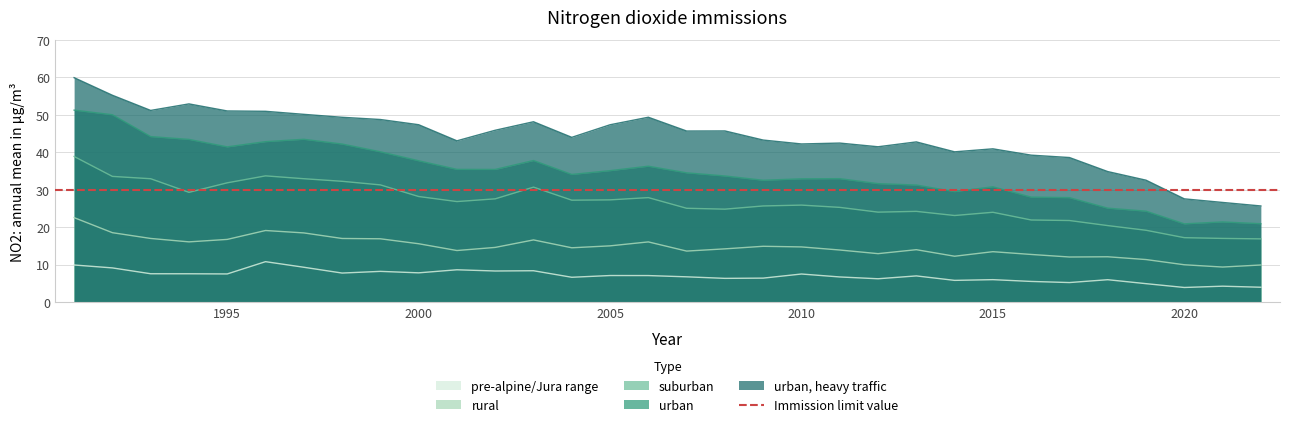

True or false: urban, heavy traffic and urban cross at least once.

False